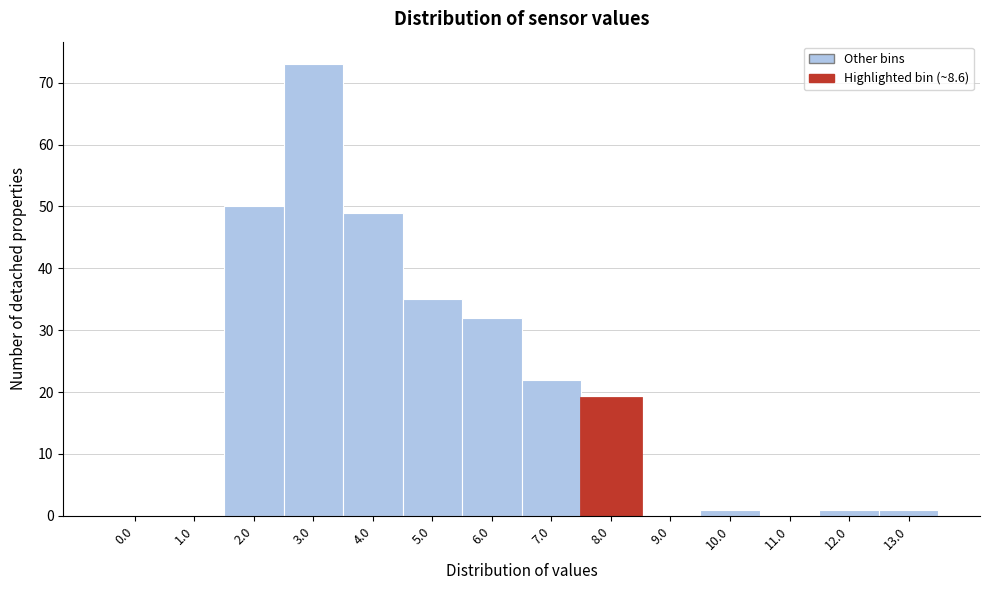

Reading right to left, extract all data points from this chart.

13.0=1	12.0=1	11.0=0	10.0=1	9.0=0	8.0=19	7.0=22	6.0=32	5.0=35	4.0=49	3.0=73	2.0=50	1.0=0	0.0=0